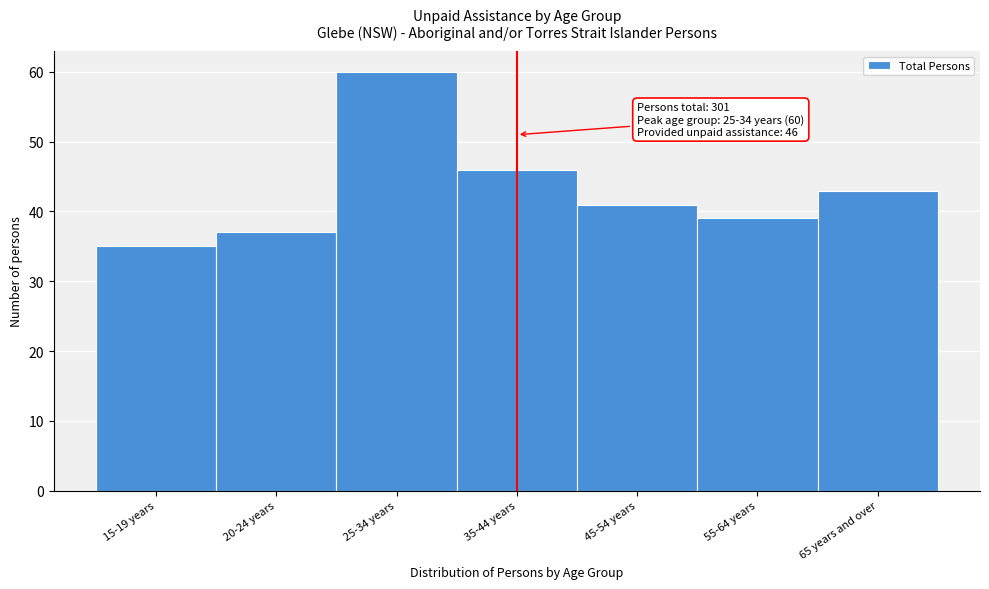

Reading left to right, extract all data points from this chart.

15-19 years=35	20-24 years=37	25-34 years=60	35-44 years=46	45-54 years=41	55-64 years=39	65 years and over=43